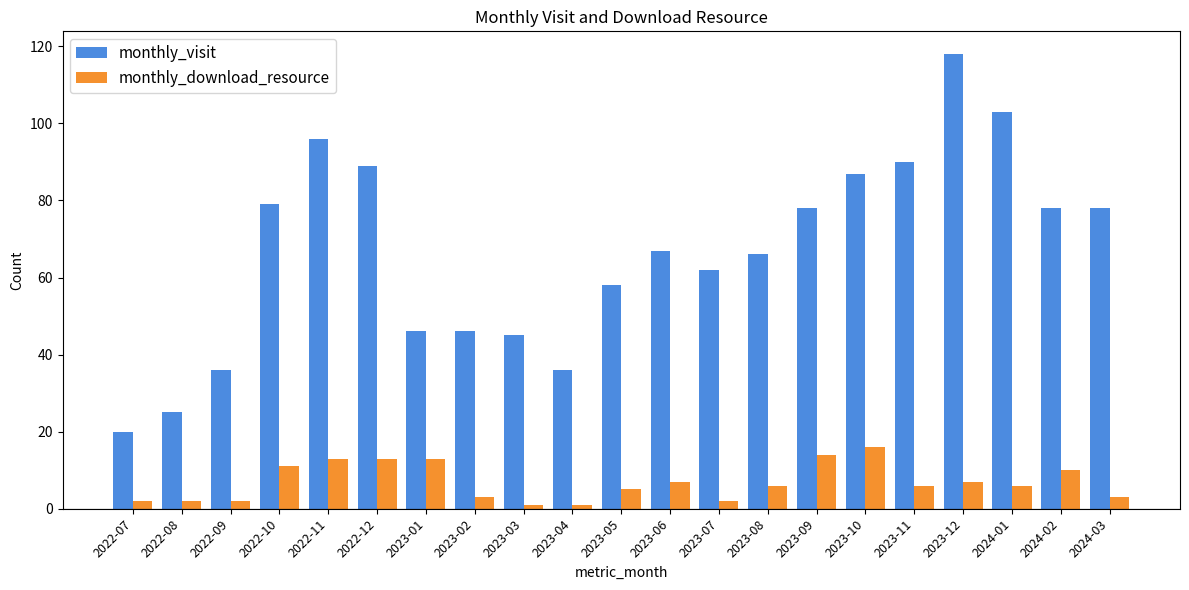

What is the difference between the maximum and minimum values in the monthly_visit series?

98